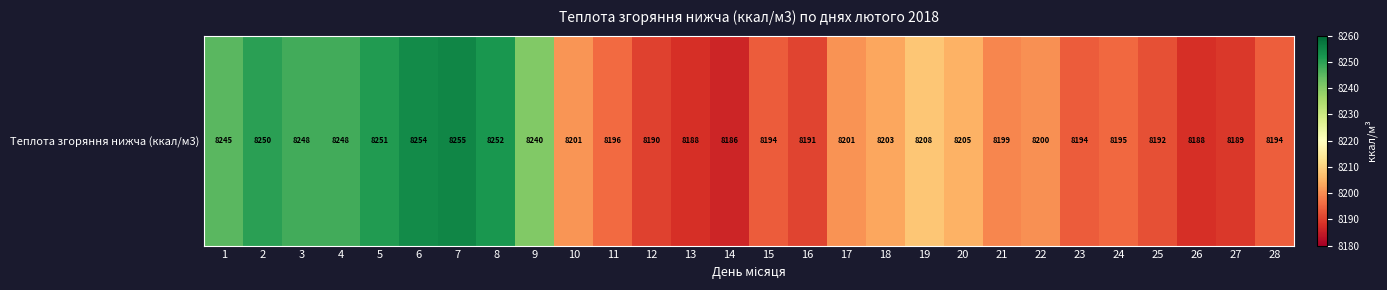

Which label corresponds to the smallest value in the chart?

14